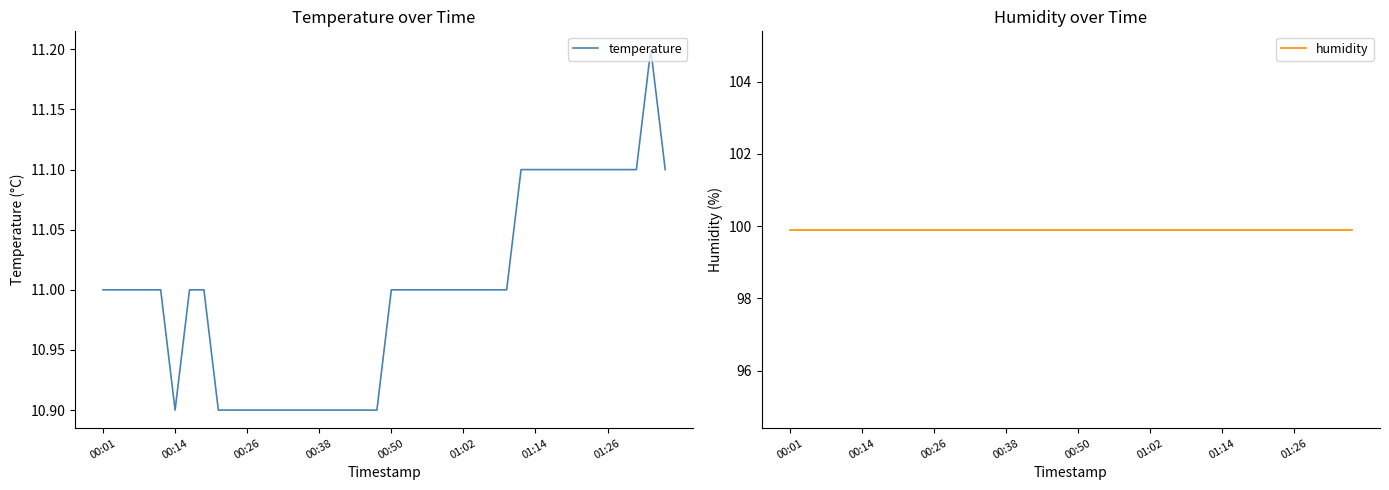

Which series has the largest total across all categories?

humidity